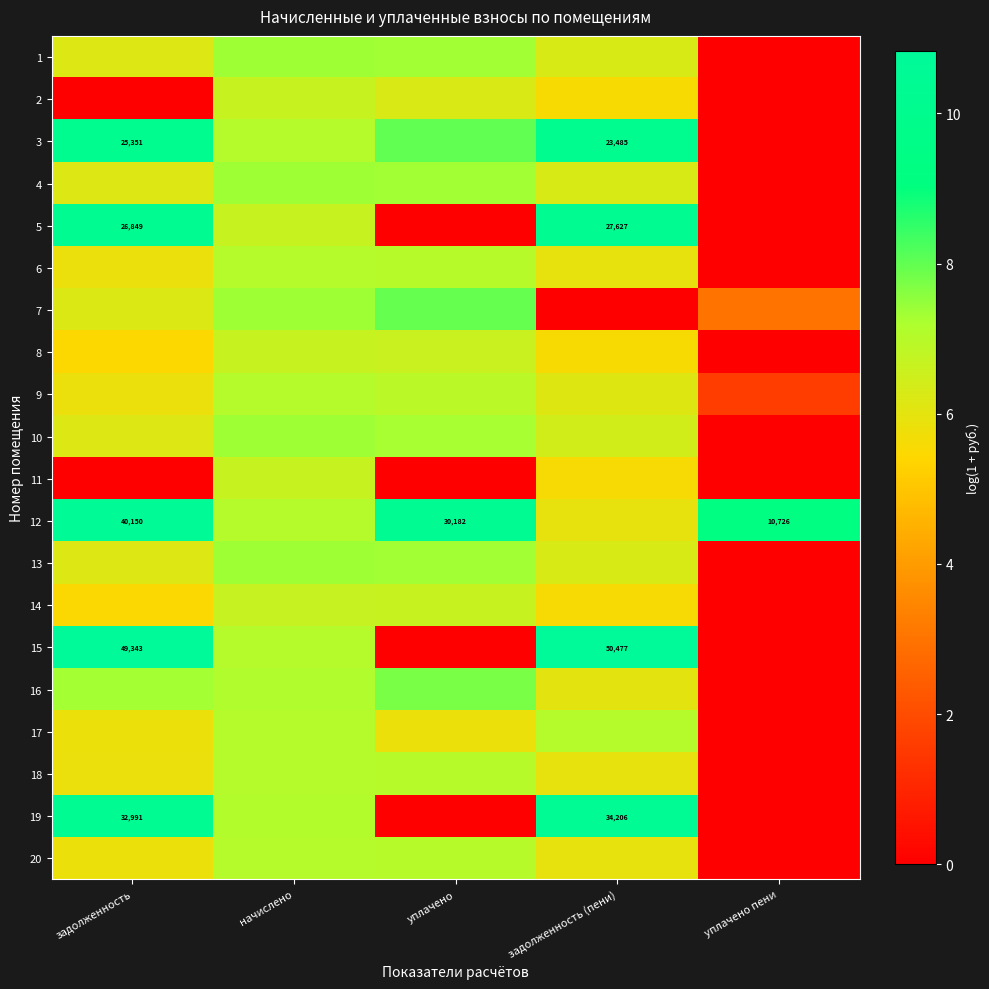

Between задолженность (пени) and уплачено, which is larger?

уплачено